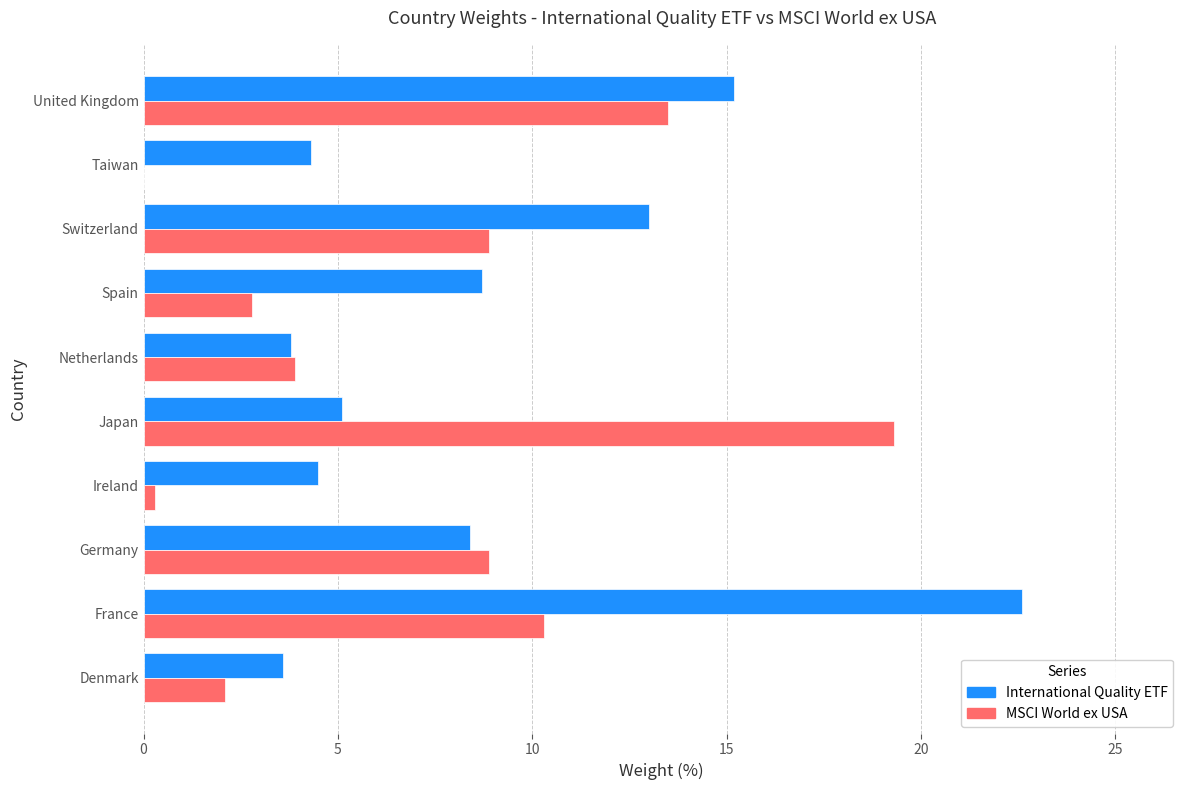

What is the average value of the International Quality ETF series?

8.9